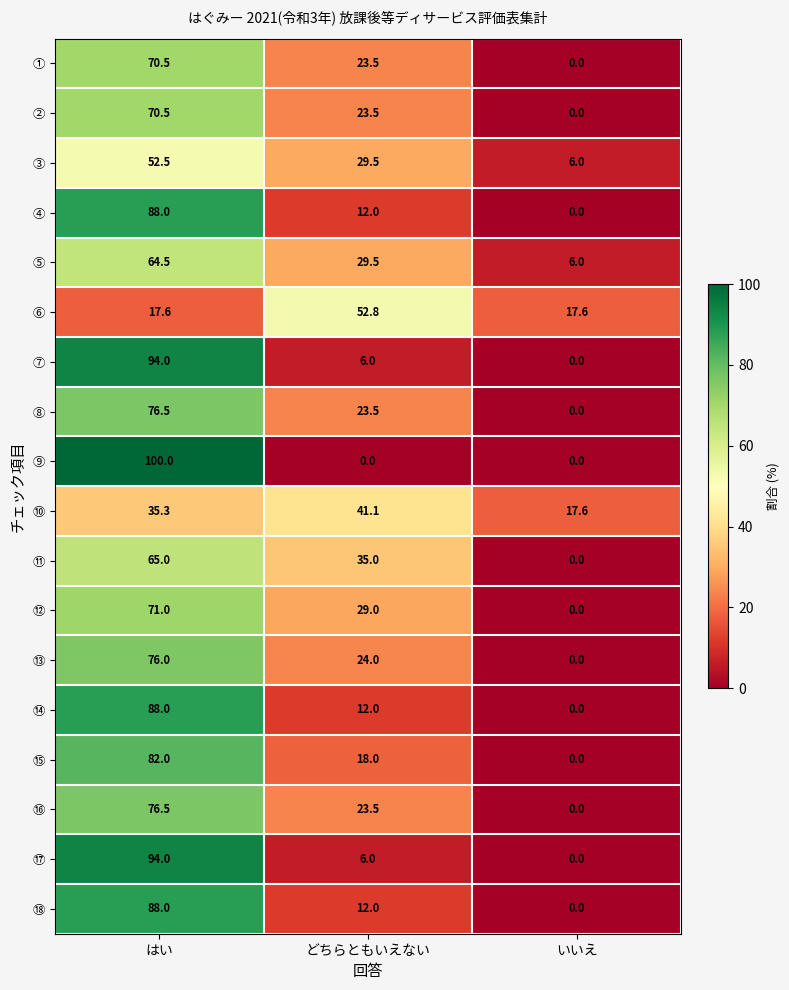

True or false: ⑰ has a value of 94.0 at はい.

True